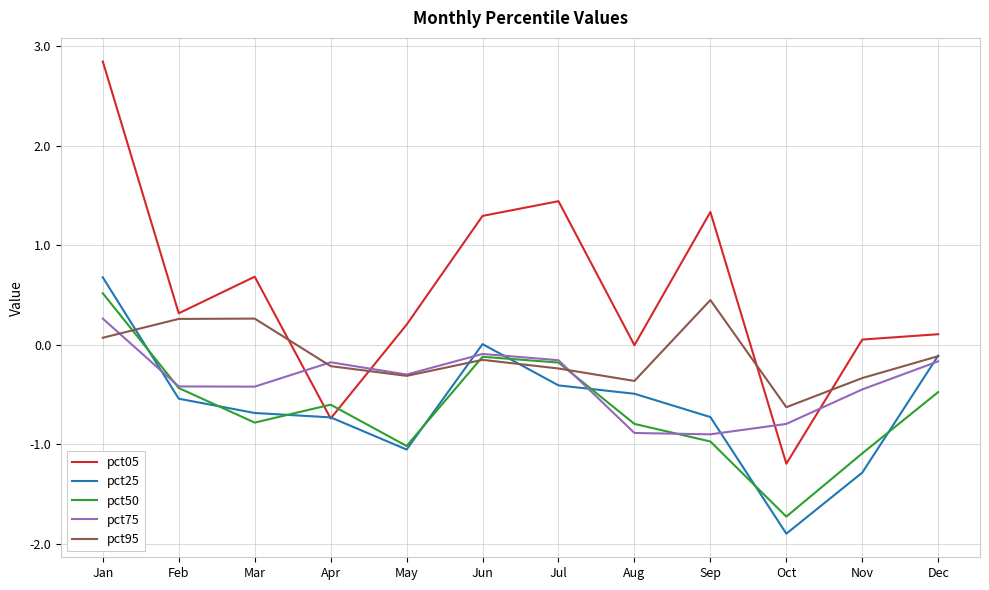

Is the value of pct05 at May greater than the value of pct25 at Dec?

Yes